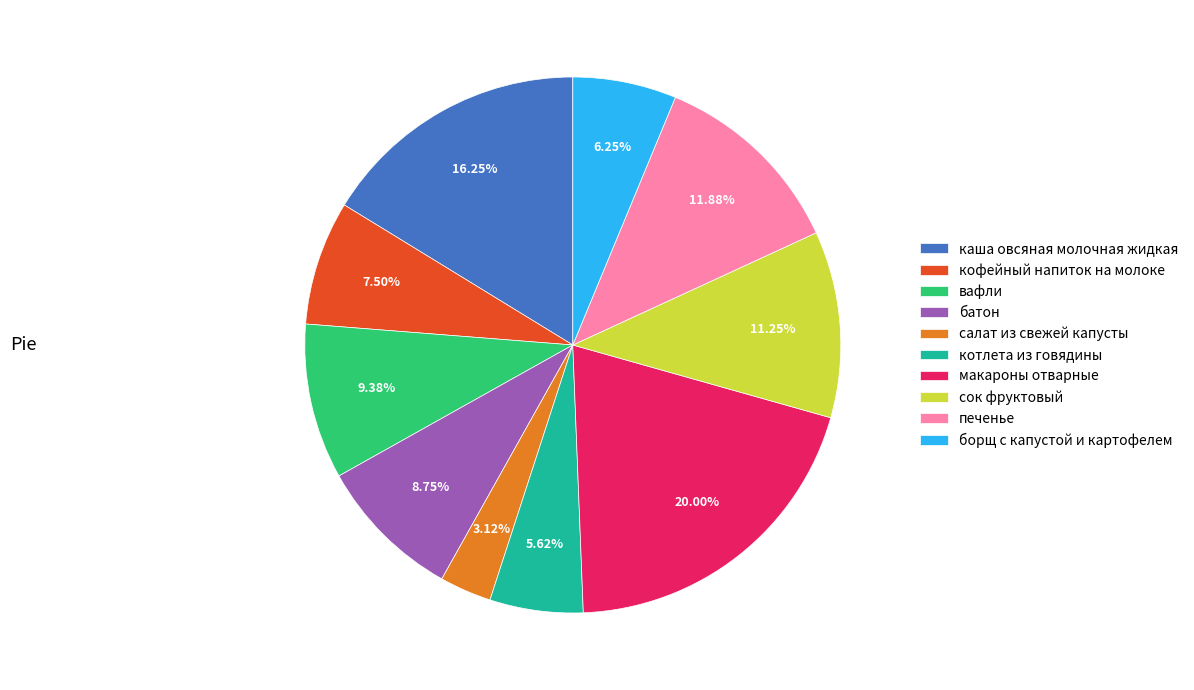

What is the largest slice in the pie chart?

макароны отварные